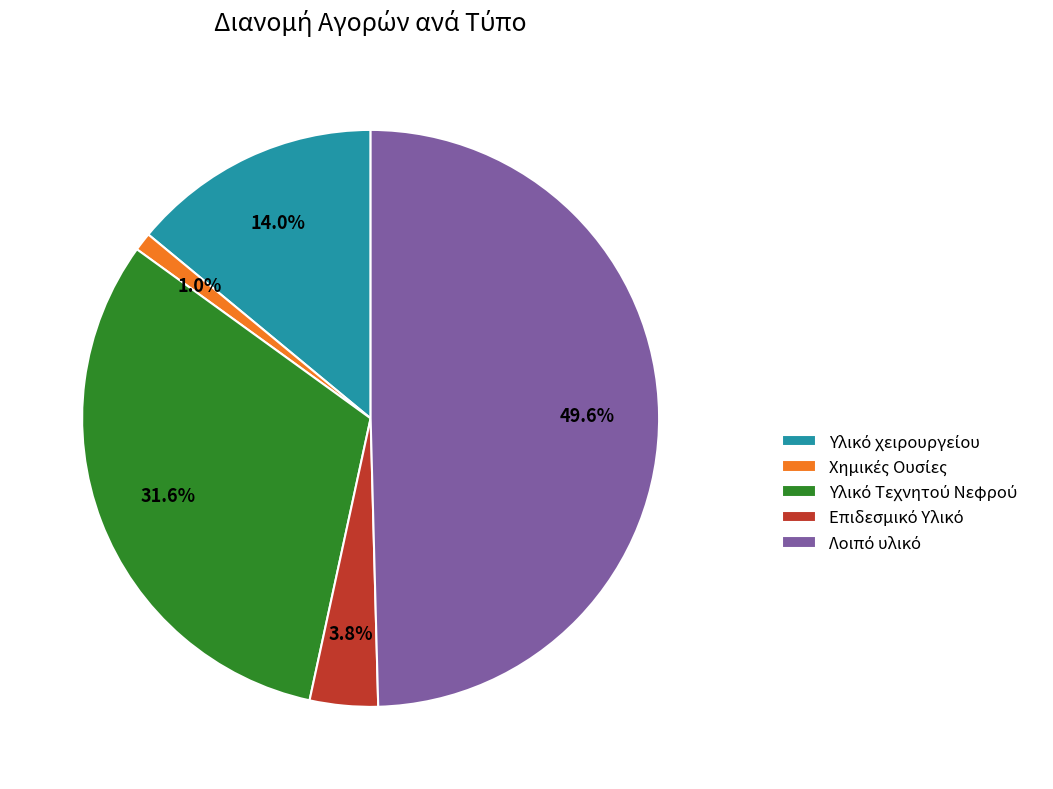

Combined, do Χημικές Ουσίες and Υλικό Τεχνητού Νεφρού account for over 50%?

No